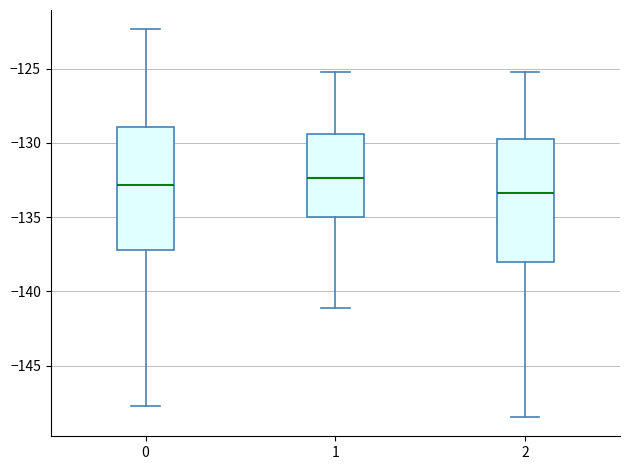

Which box has the lowest median line?

2